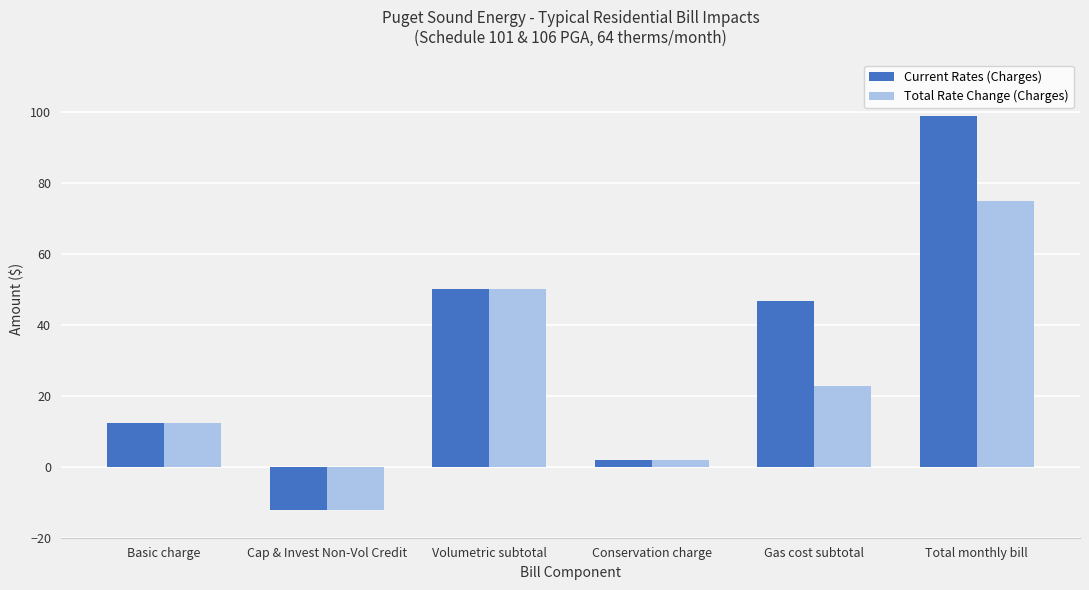

What are all the series names shown in the legend?

Current Rates (Charges), Total Rate Change (Charges)